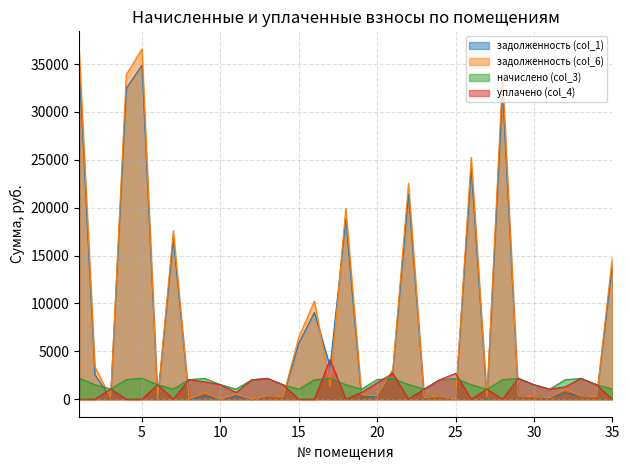

What are all the series names shown in the legend?

задолженность (col_1), задолженность (col_6), начислено (col_3), уплачено (col_4)